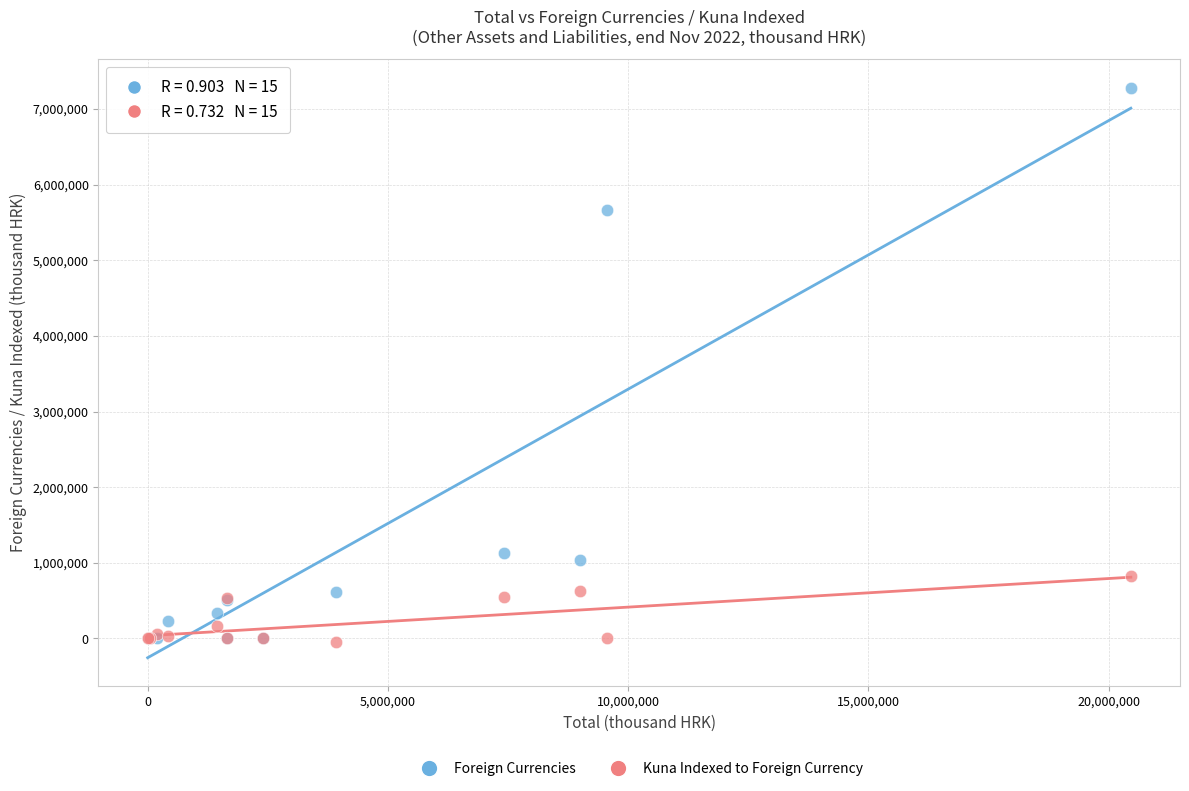

Which series contains the highest Y value?

Foreign Currencies